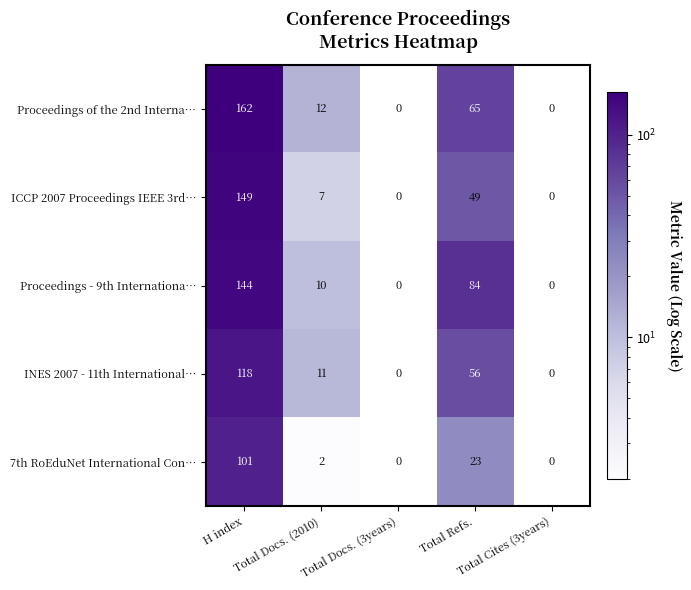

How many series are shown in this chart?

5